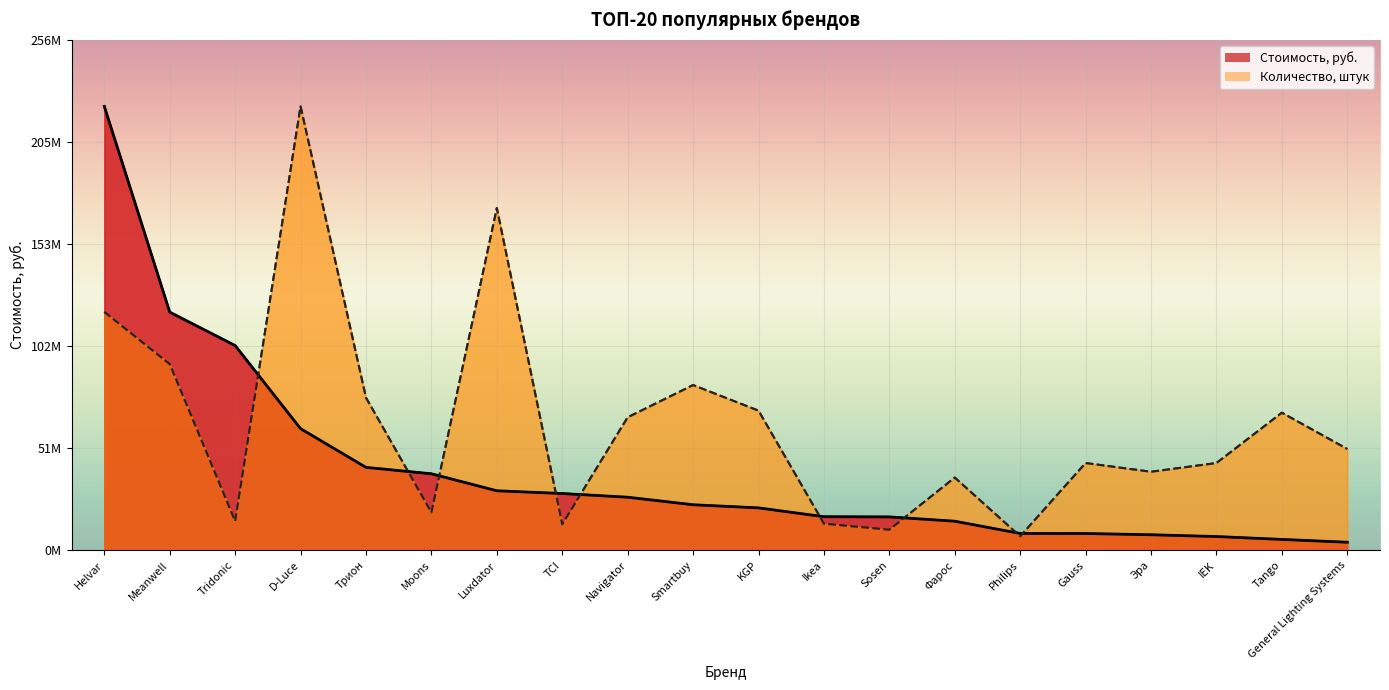

The Количество, штук series shows 7275264.1 at Tridonic. True or false?

False